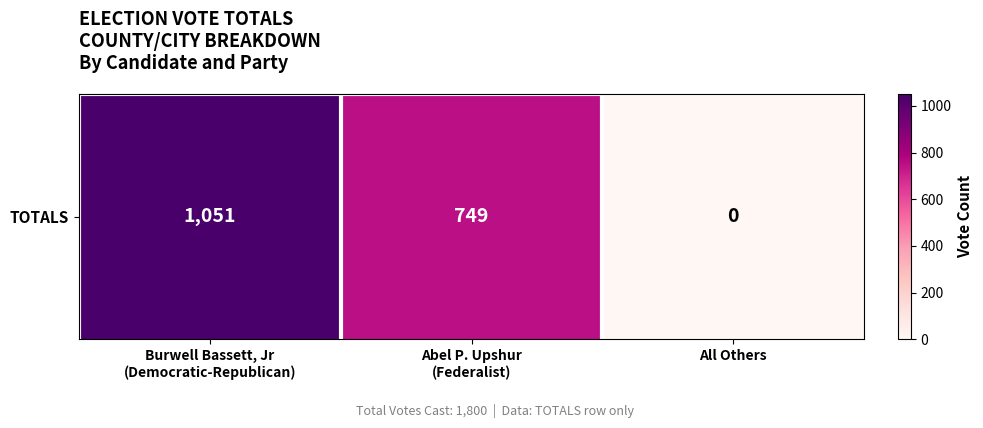

At which label does the data first exceed 749?

Burwell Bassett, Jr
(Democratic-Republican)